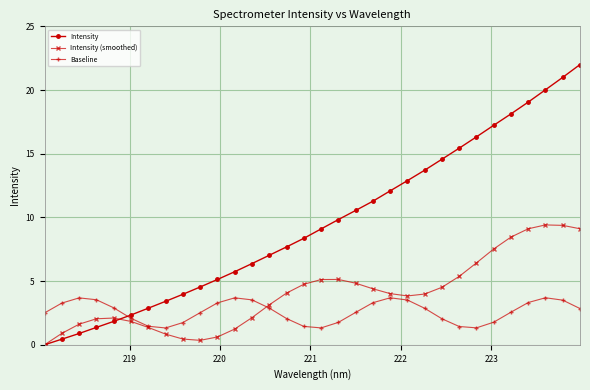

True or false: Baseline and Intensity intersect in this chart.

True